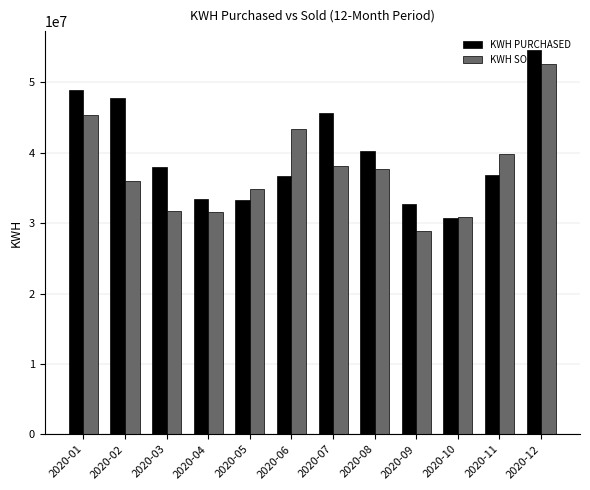

How many data points does each series have?

12